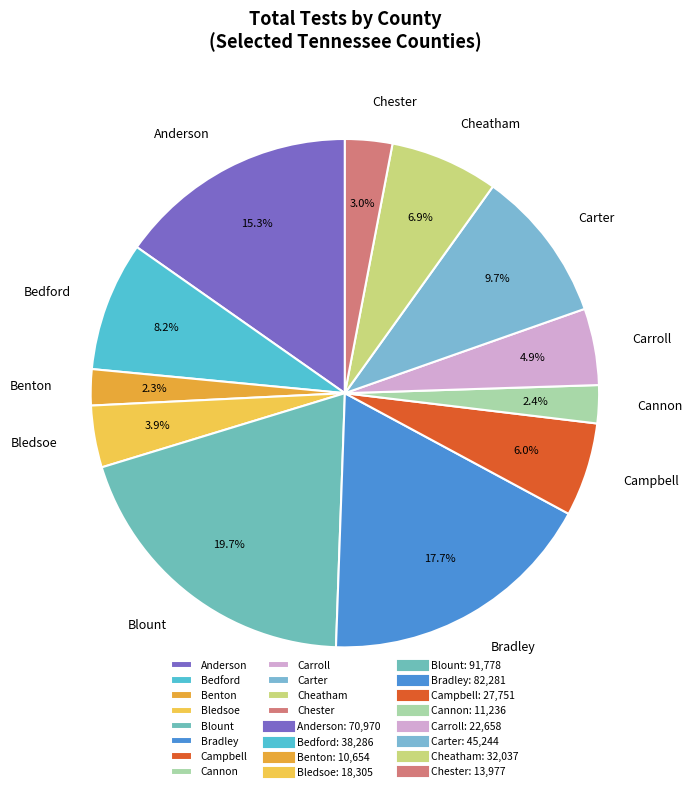

Does Chester account for over 50% of the chart?

No